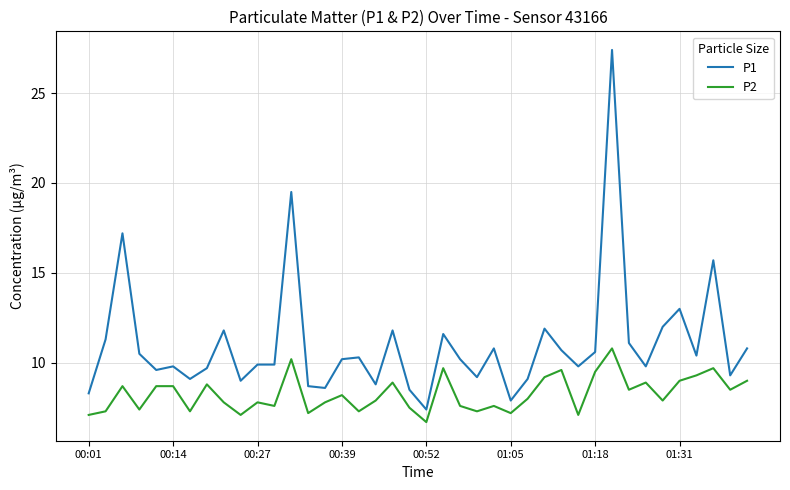

Which series has the largest range (max minus min)?

P1